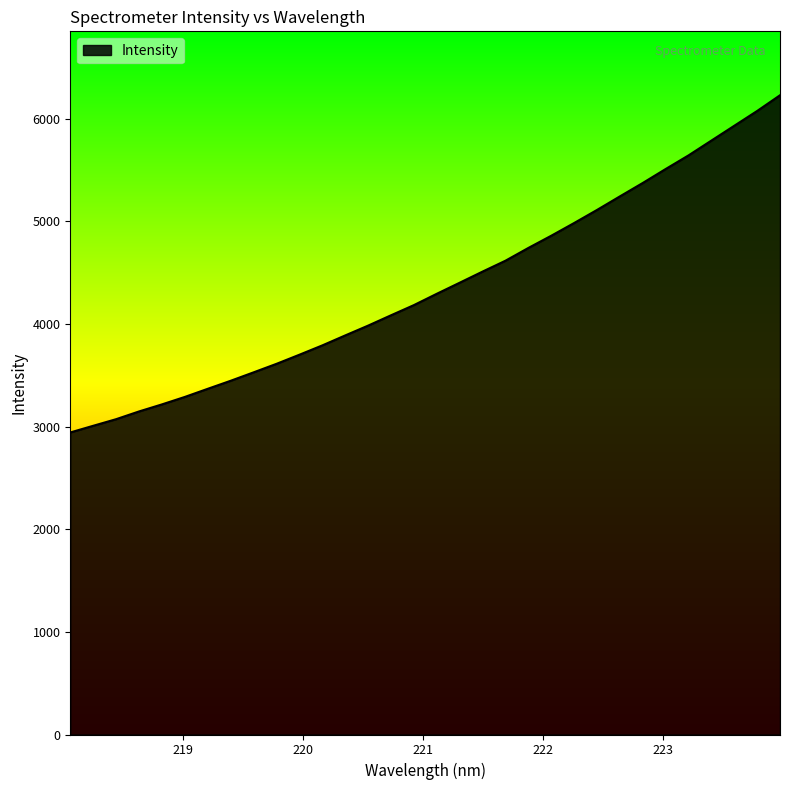

What is the greatest value displayed?

6230.0